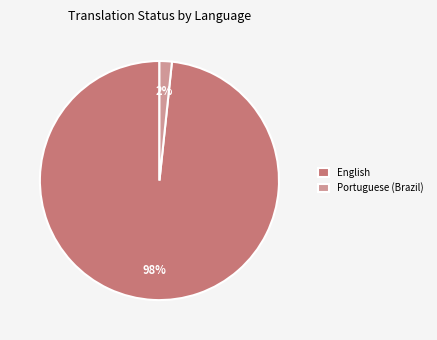

Which slice is the largest?

English